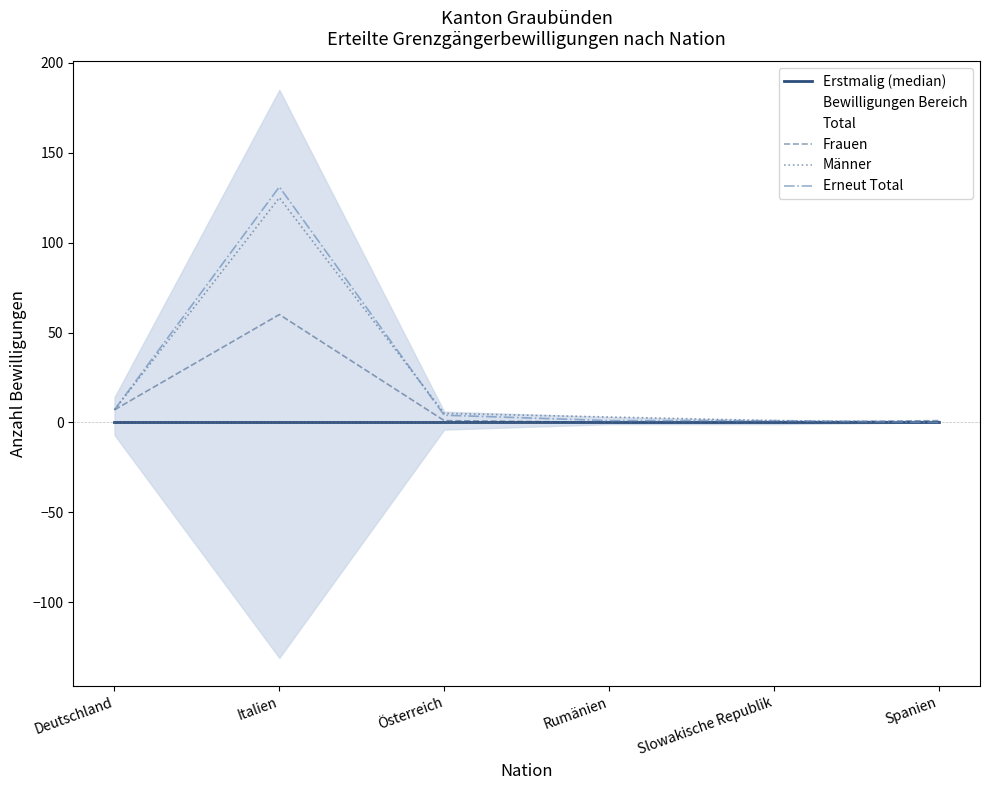

Rank the series at Deutschland from lowest to highest value.

Erstmalig (median), Frauen, Männer, Erneut Total, Total